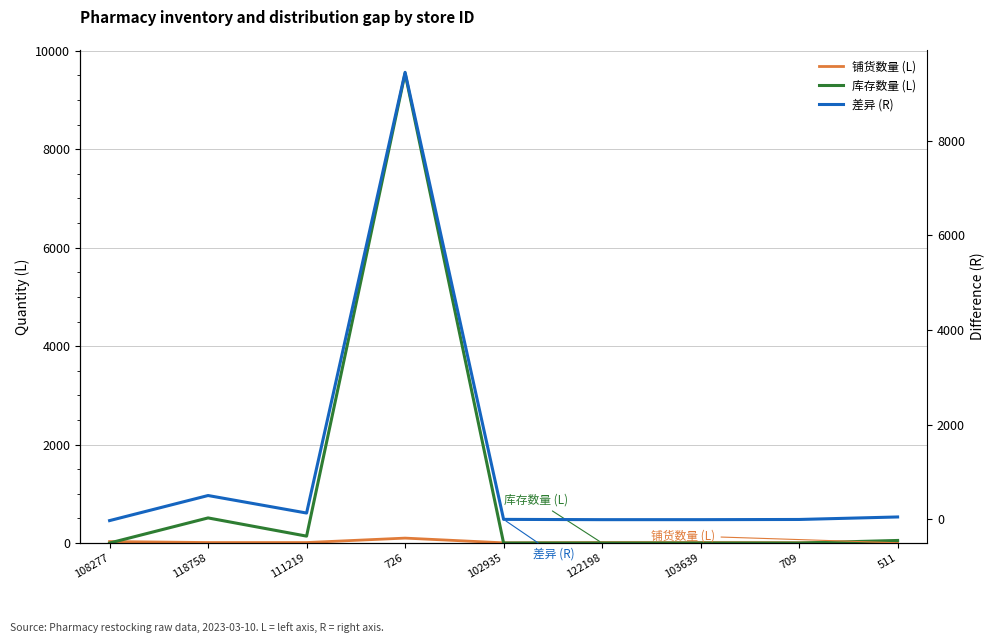

Does the chart have visible grid lines?

Yes